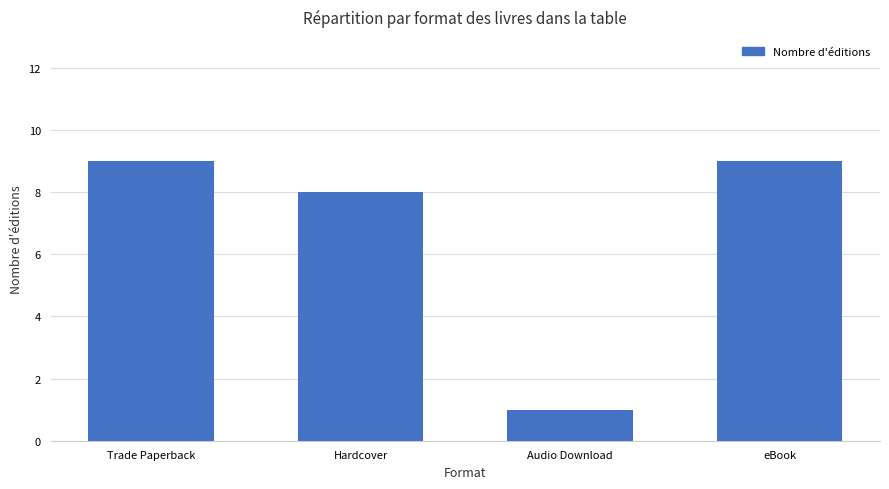

Reading right to left, extract all data points from this chart.

9	1	8	9